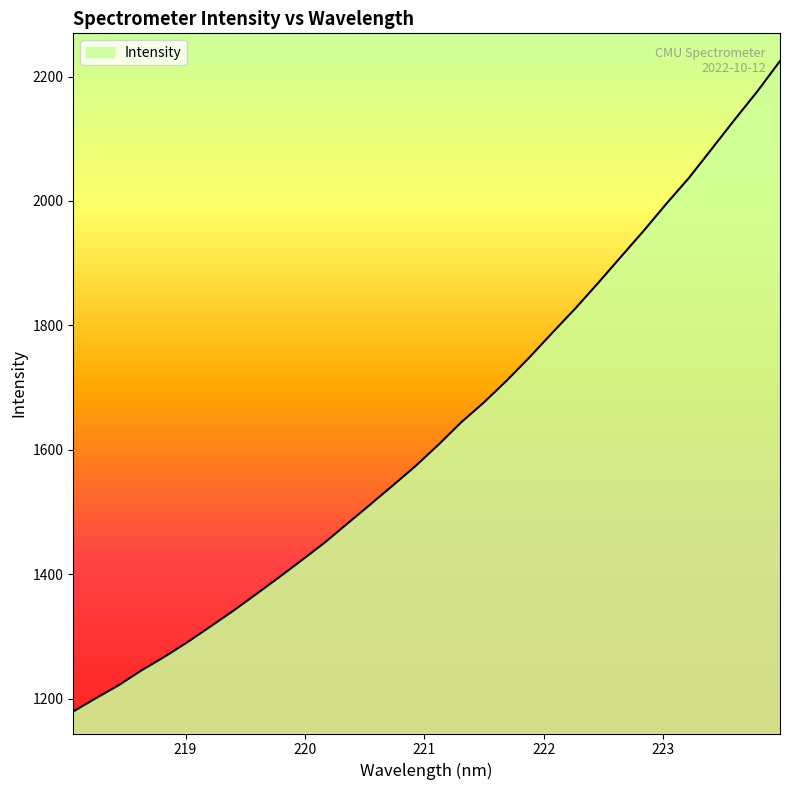

Reading left to right, extract all data points from this chart.

1179.5	1201.0	1222.0	1245.8	1267.5	1290.9	1315.8	1341.0	1367.7	1394.7	1422.3	1450.4	1481.0	1511.6	1542.5	1573.9	1608.0	1644.0	1676.1	1711.2	1748.6	1788.0	1826.7	1867.5	1909.6	1951.4	1995.1	2037.0	2083.6	2130.3	2175.9	2224.9